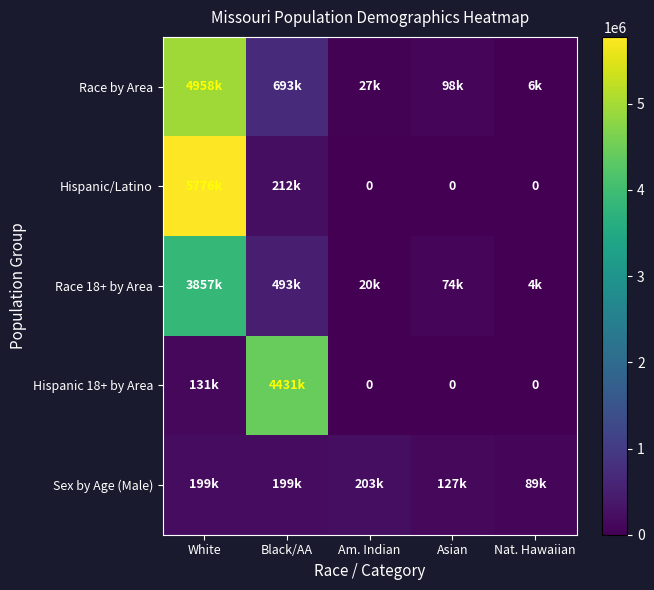

What is the total value across all series at Black/AA?

6030352